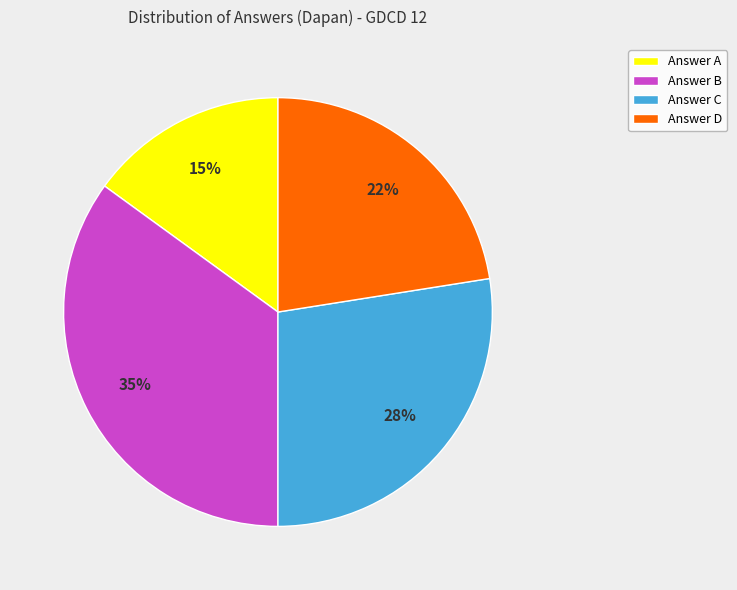

Approximately how many times larger is the value at Answer D compared to Answer B?

0.6